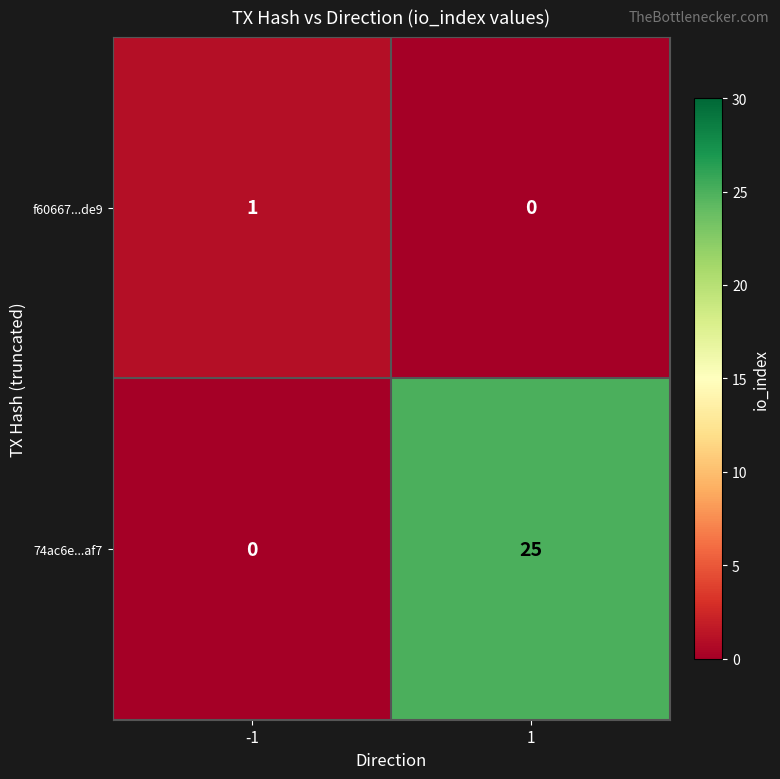

At which category is the sum across all series the highest?

1